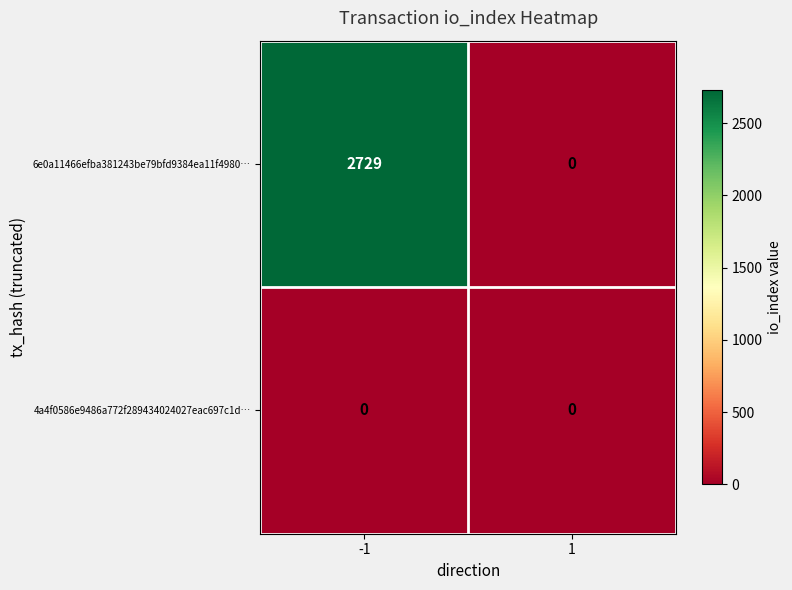

Reading left to right, extract all data points from this chart.

6e0a11466efba381243be79bfd9384ea11f4980…: 2729	0
4a4f0586e9486a772f289434024027eac697c1d…: 0	0